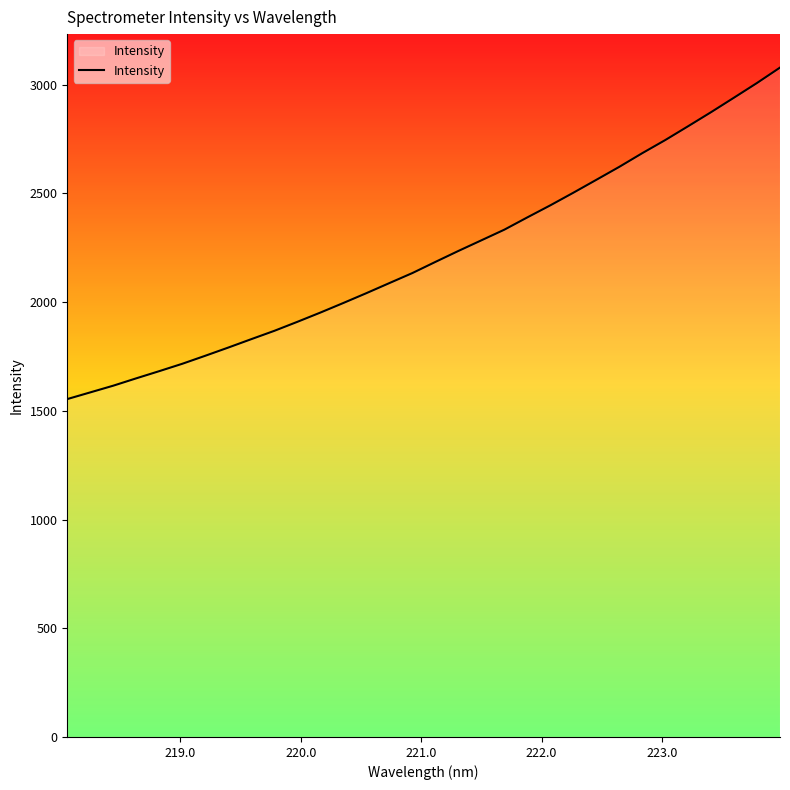

What is the maximum value shown in the chart?

3078.7